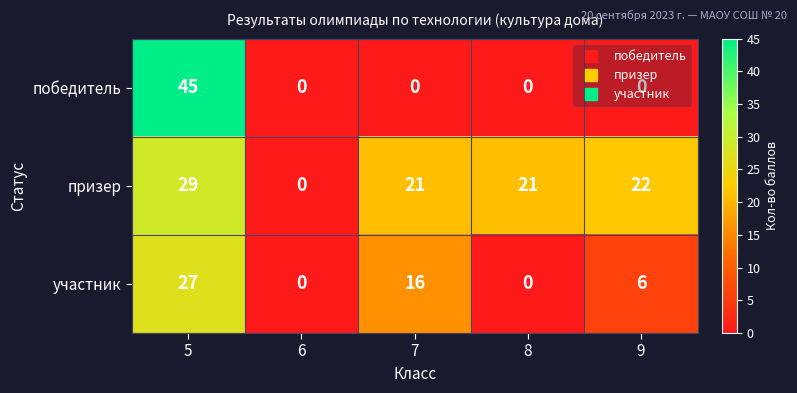

The призер series shows 11 at 5. True or false?

False